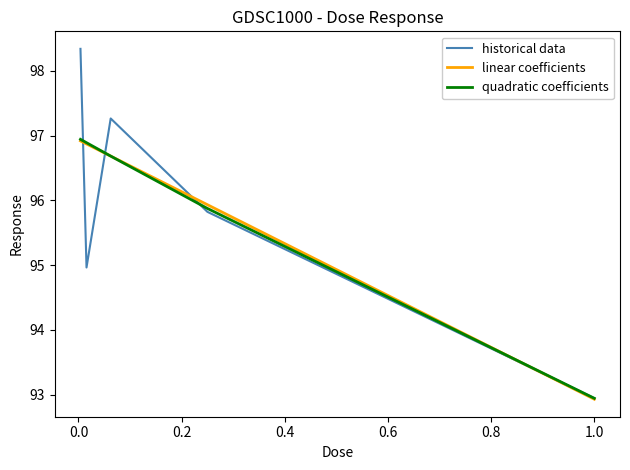

What is the greatest value displayed?

98.3